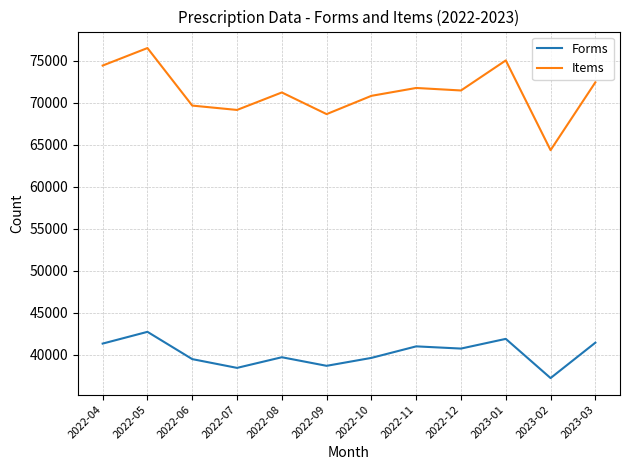

How many lines are shown in the chart?

2